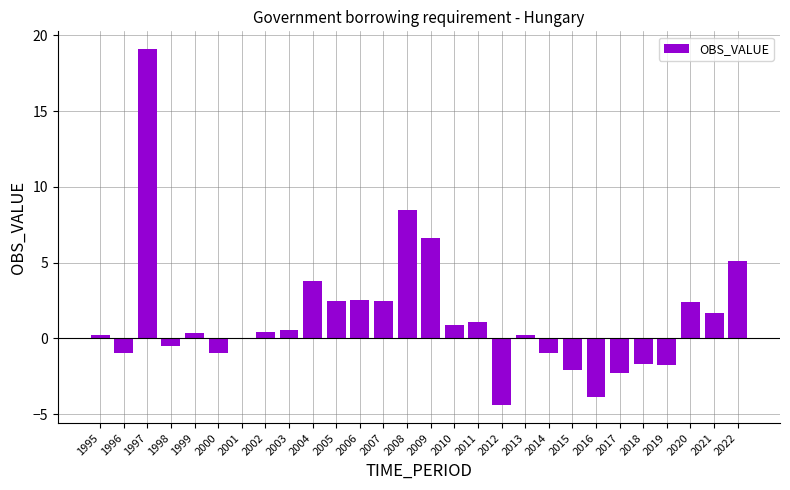

What is the sum of the values at 2021 and 1998?

1.2